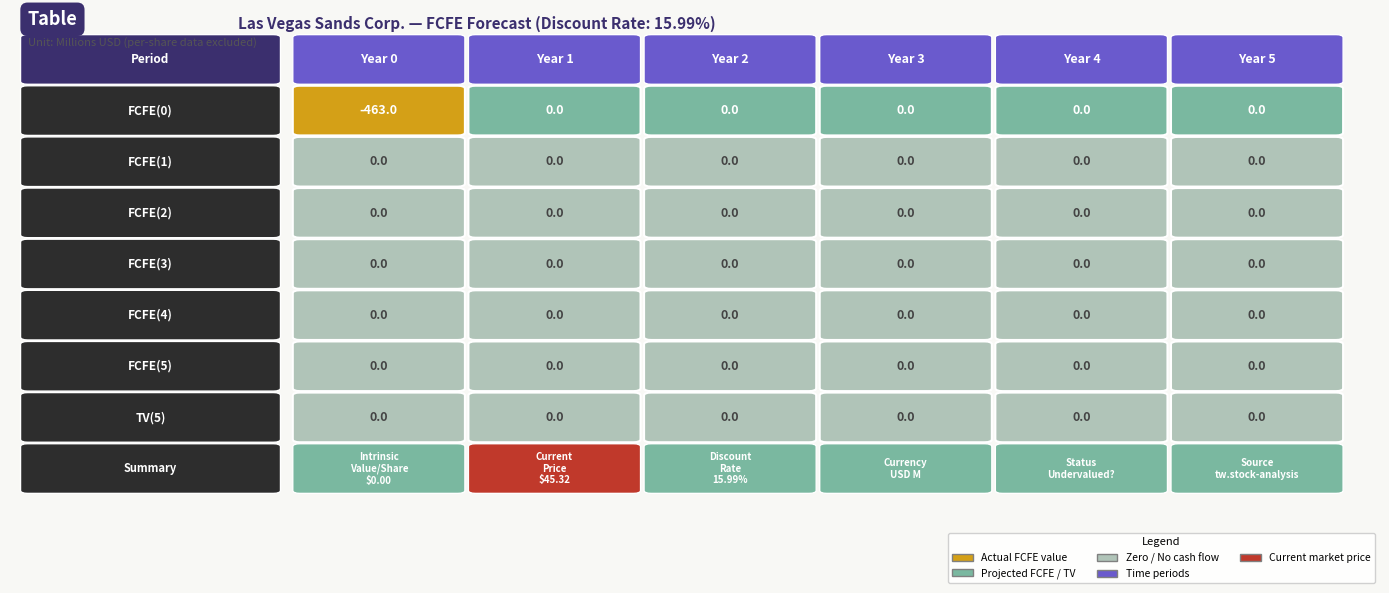

Rank the series by their maximum value, from highest to lowest.

FCFE(0), FCFE(1), FCFE(2), FCFE(3), FCFE(4), FCFE(5), TV(5)